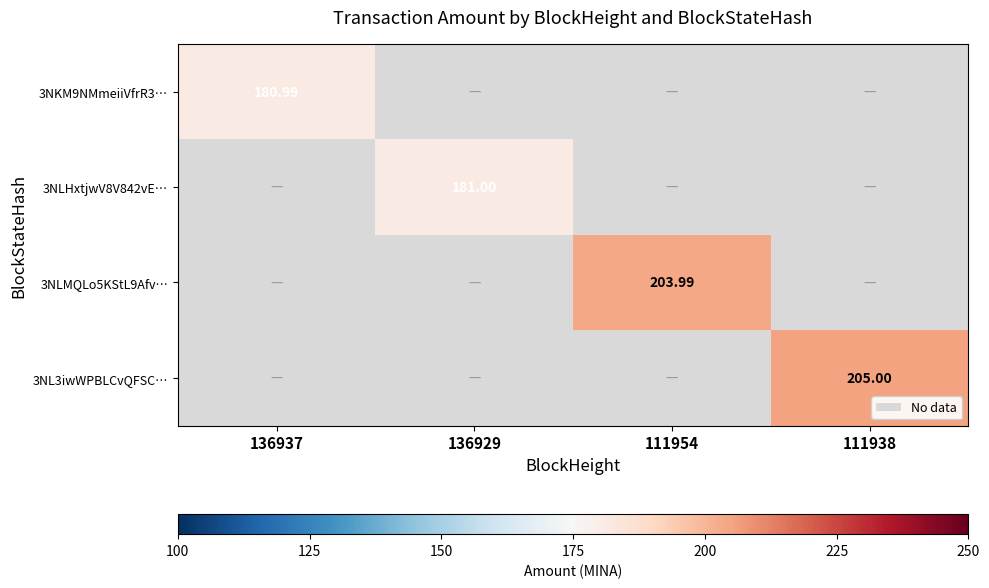

Which series has the widest spread of values?

3NL3iwWPBLCvQFSC…